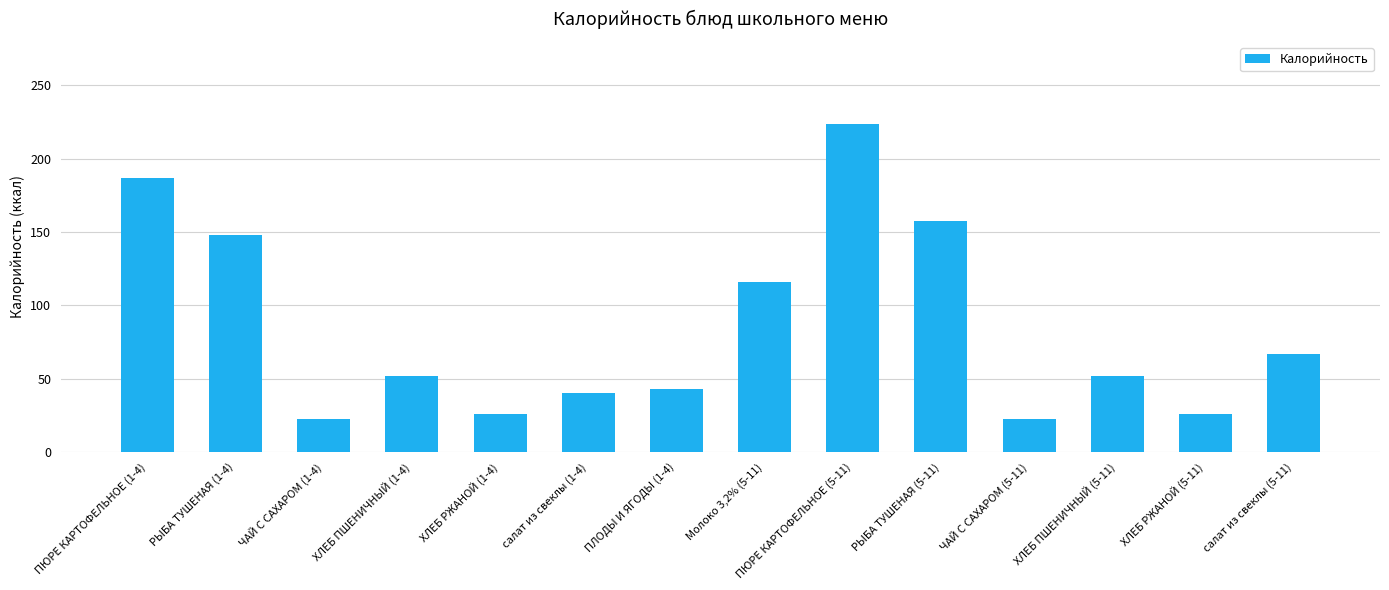

How many bars are there in total?

14